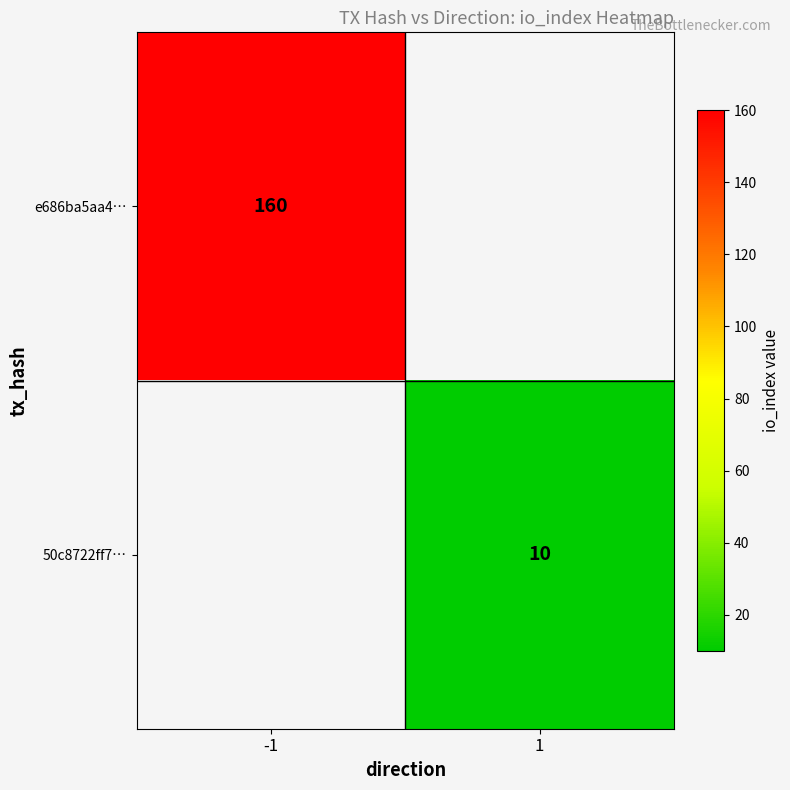

The value of e686ba5aa4… at -1 is 160. True or false?

True